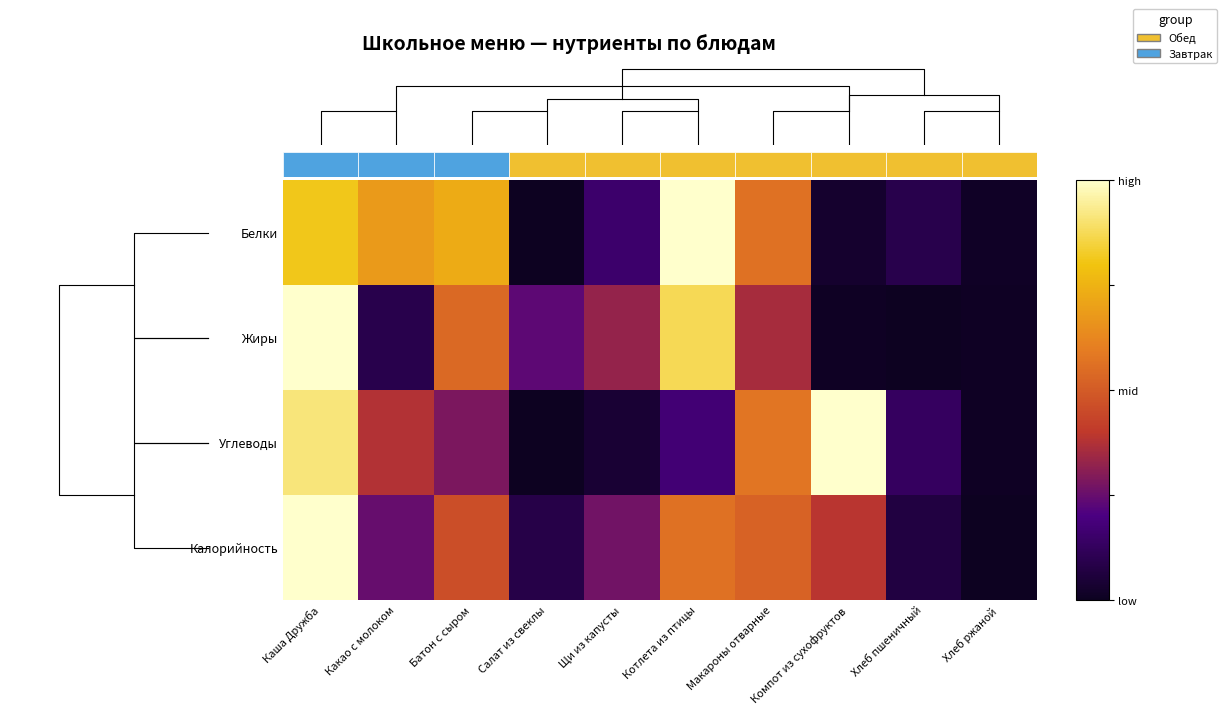

Reading left to right, transcribe all the data shown in this chart.

Белки: Каша Дружба=0.8	Какао с молоком=0.7	Батон с сыром=0.7	Салат из свеклы=0.0	Щи из капусты=0.2	Котлета из птицы=1.0	Макароны отварные=0.6	Компот из сухофруктов=0.0	Хлеб пшеничный=0.1	Хлеб ржаной=0.0
Жиры: Каша Дружба=1.0	Какао с молоком=0.1	Батон с сыром=0.5	Салат из свеклы=0.2	Щи из капусты=0.3	Котлета из птицы=0.9	Макароны отварные=0.4	Компот из сухофруктов=0.0	Хлеб пшеничный=0.0	Хлеб ржаной=0.0
Углеводы: Каша Дружба=0.9	Какао с молоком=0.4	Батон с сыром=0.3	Салат из свеклы=0.0	Щи из капусты=0.0	Котлета из птицы=0.2	Макароны отварные=0.6	Компот из сухофруктов=1.0	Хлеб пшеничный=0.1	Хлеб ржаной=0.0
Калорийность: Каша Дружба=1.0	Какао с молоком=0.2	Батон с сыром=0.5	Салат из свеклы=0.1	Щи из капусты=0.3	Котлета из птицы=0.6	Макароны отварные=0.5	Компот из сухофруктов=0.4	Хлеб пшеничный=0.1	Хлеб ржаной=0.0